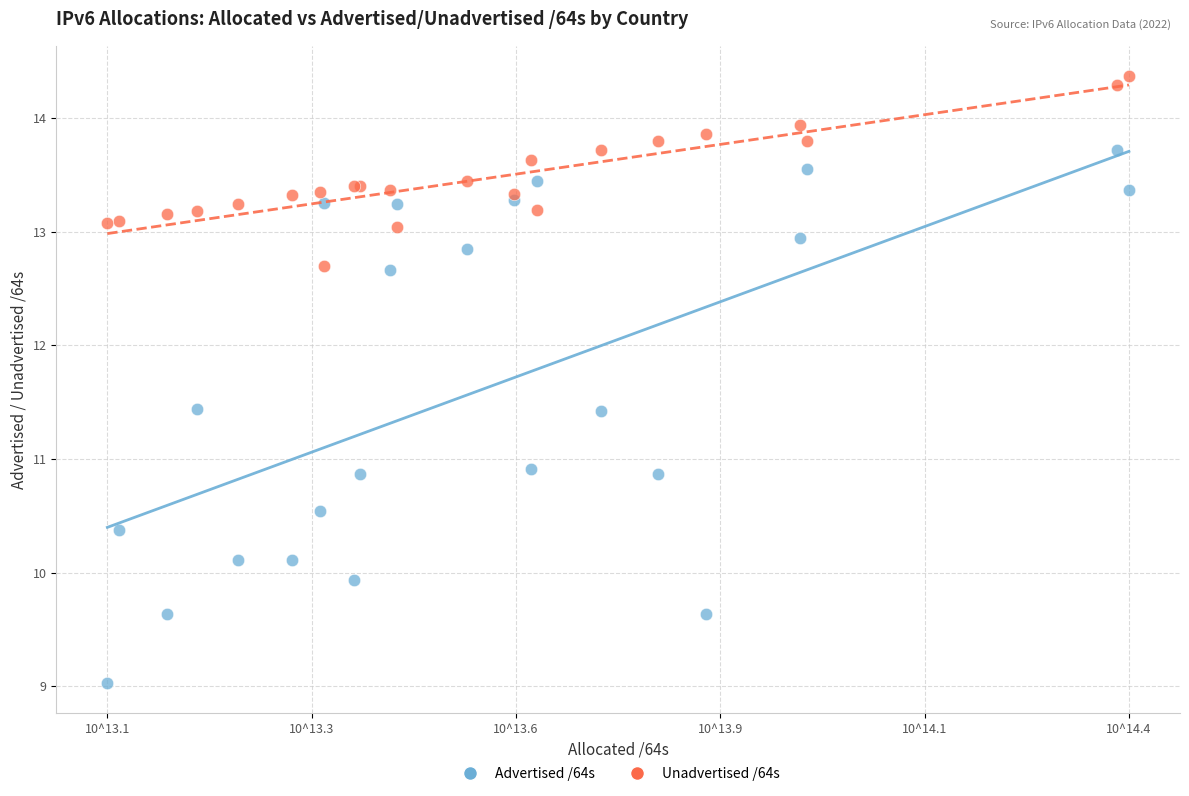

Which series contains the highest Y value?

Unadvertised /64s